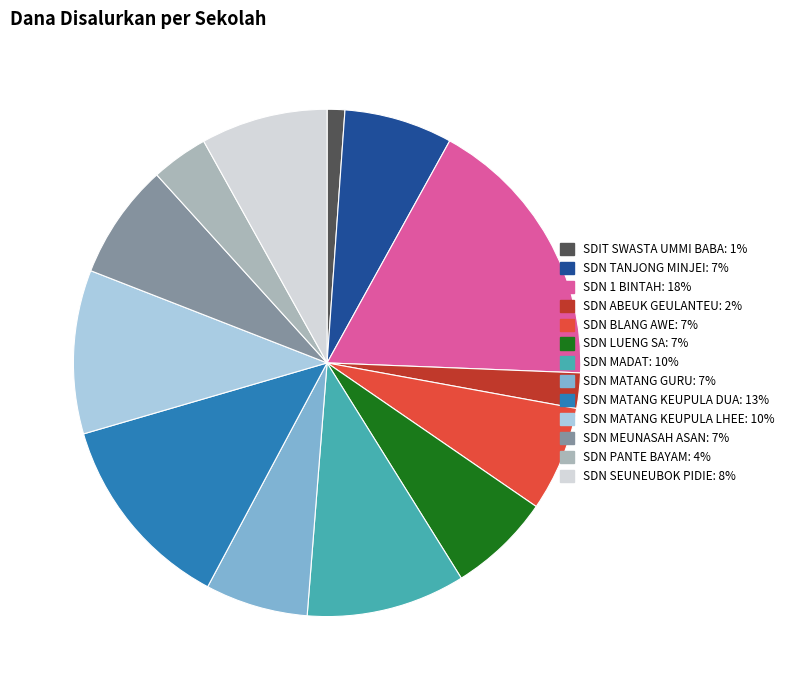

The SDN MATANG KEUPULA DUA slice represents 4% of the pie. True or false?

False